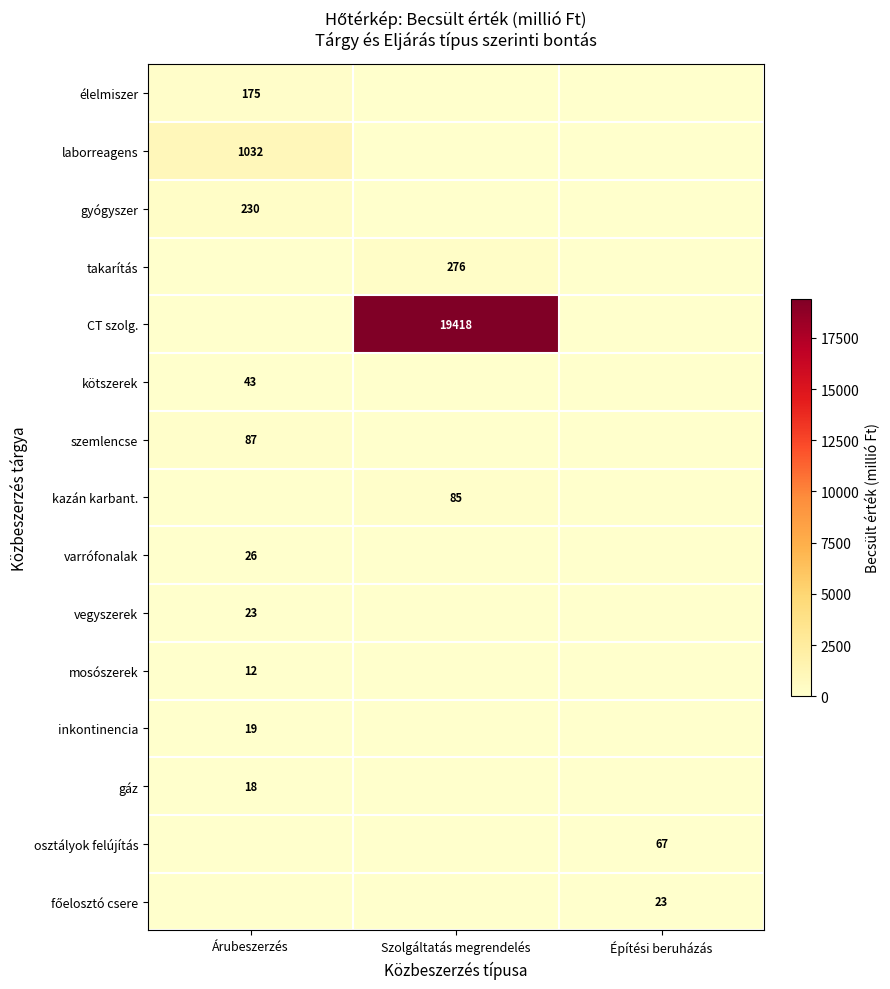

What is the difference between the maximum and minimum values in the kazán karbant. series?

84.7